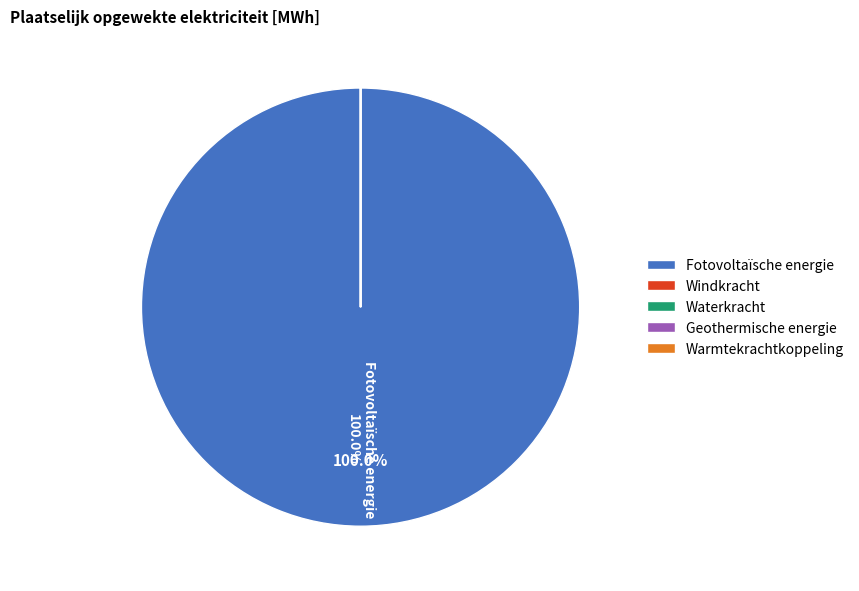

The Fotovoltaïsche energie slice represents 100% of the pie. True or false?

True